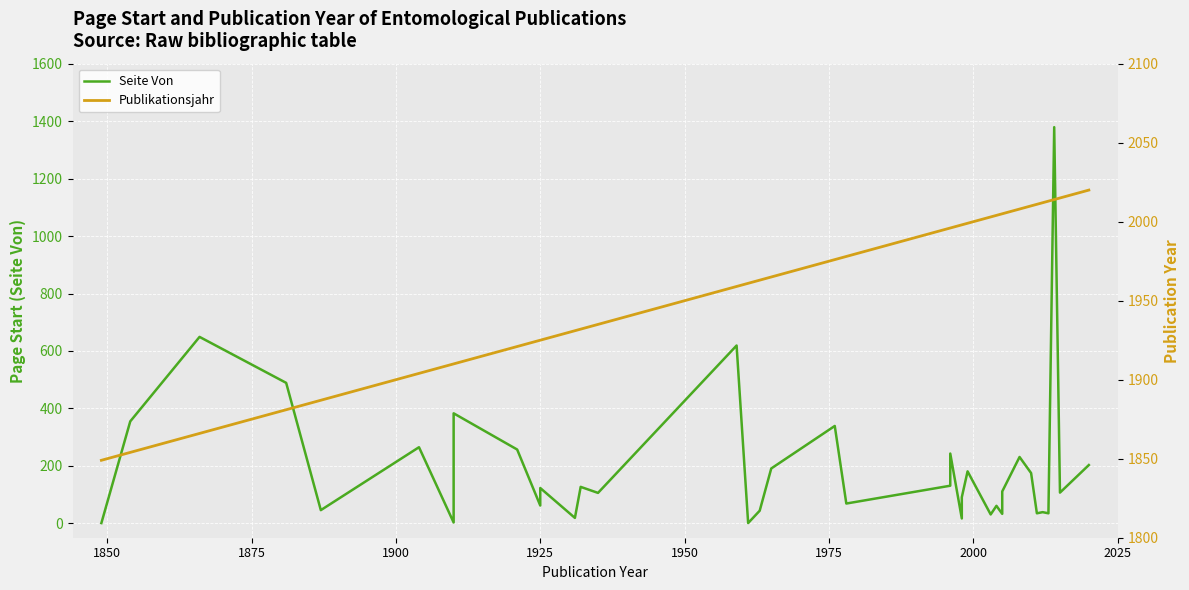

True or false: Publikationsjahr and Seite Von cross at least once.

False